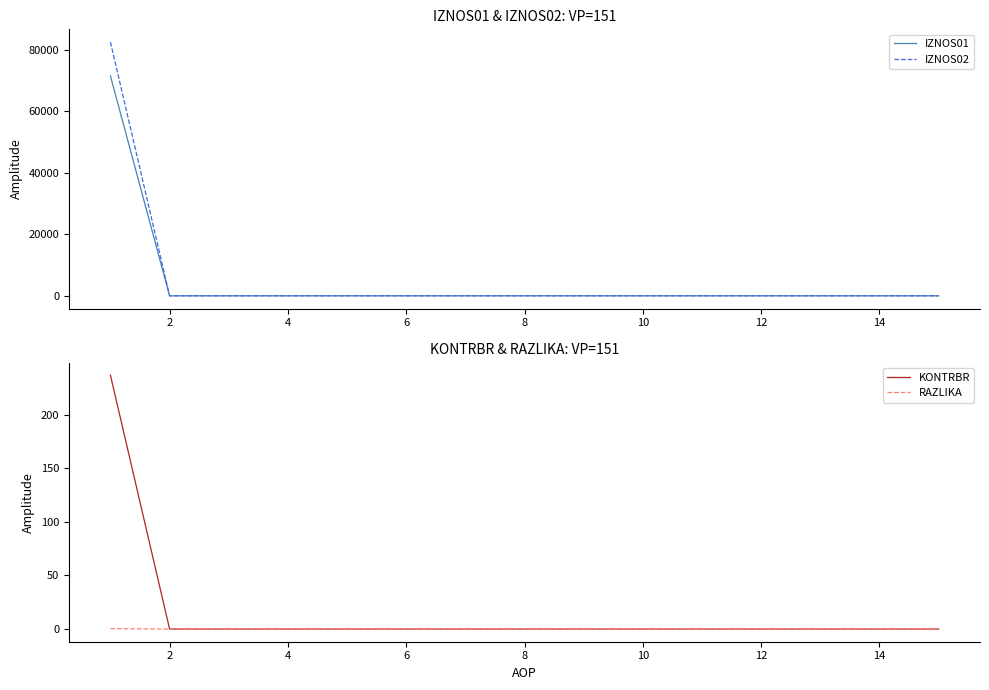

The value of RAZLIKA at 10 is 0.0. True or false?

True